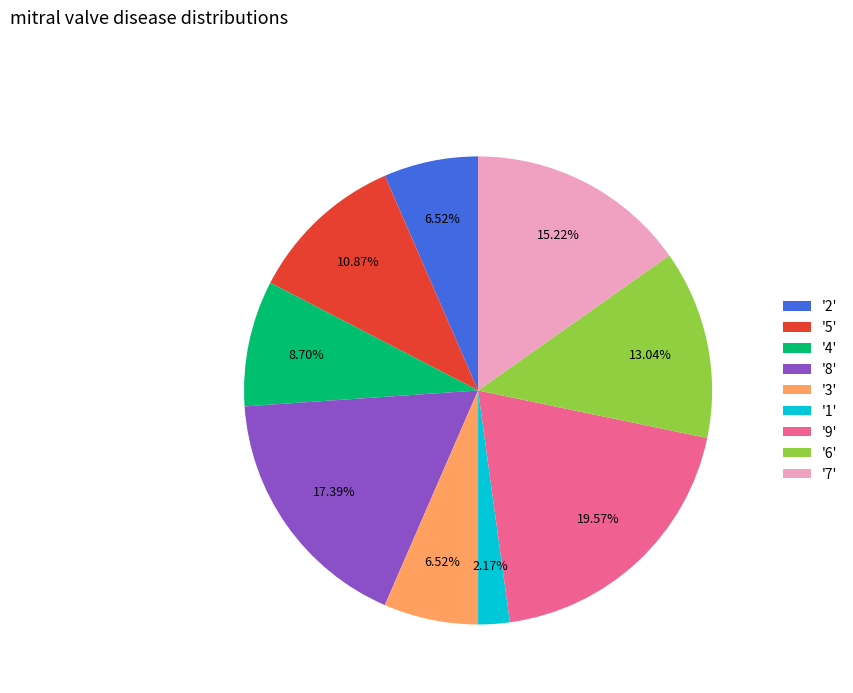

To the nearest percent, what is the average slice percentage?

11%